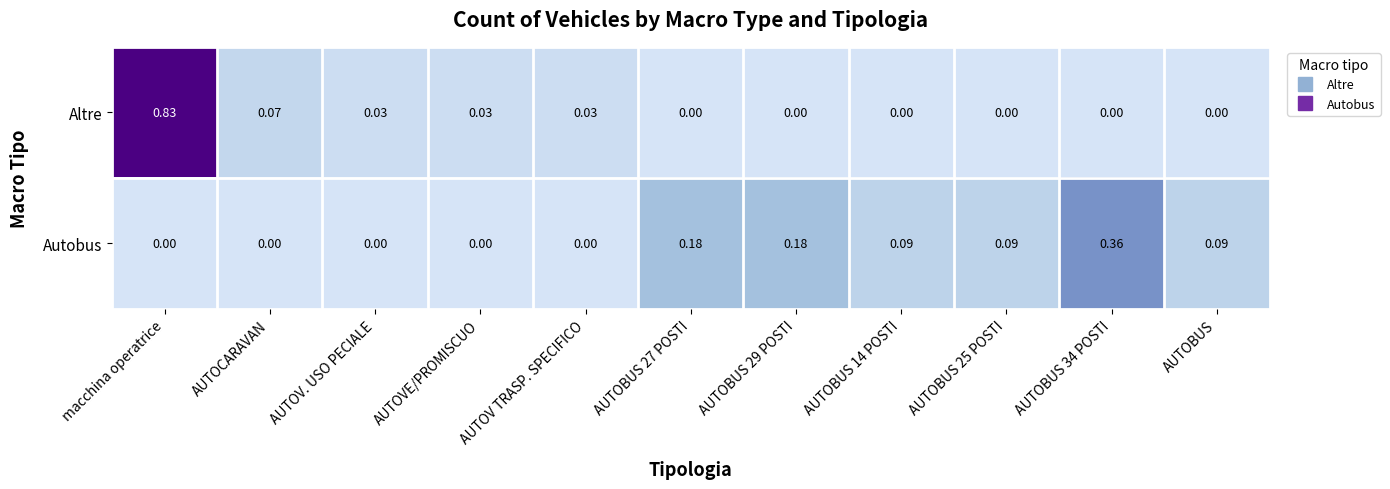

At macchina operatrice, list the series in order from smallest to largest.

Autobus, Altre